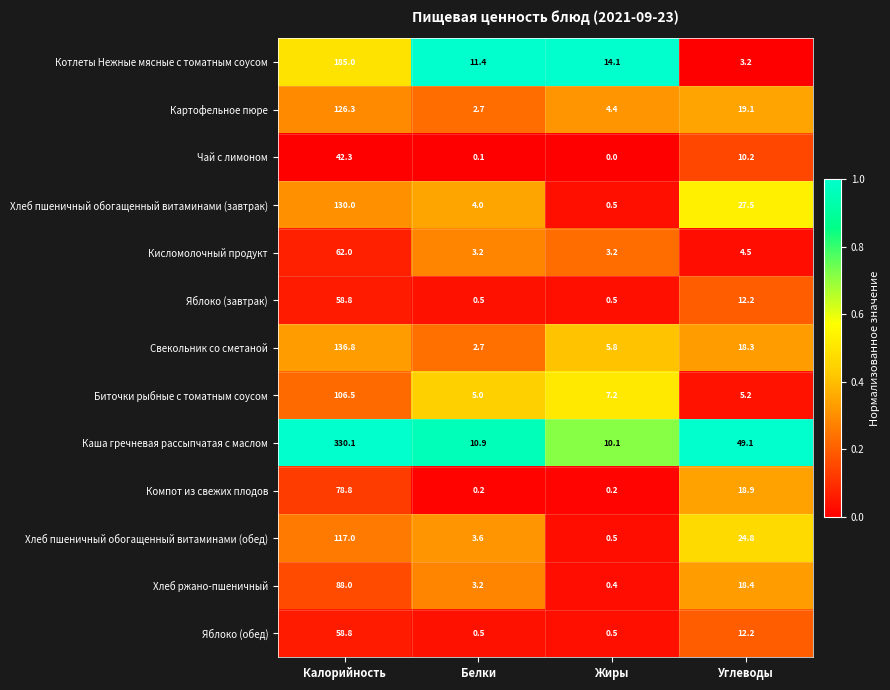

Which series has the largest range (max minus min)?

Каша гречневая рассыпчатая с маслом